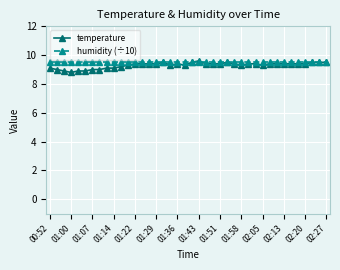

At how many categories does at least one series exceed 9?

40